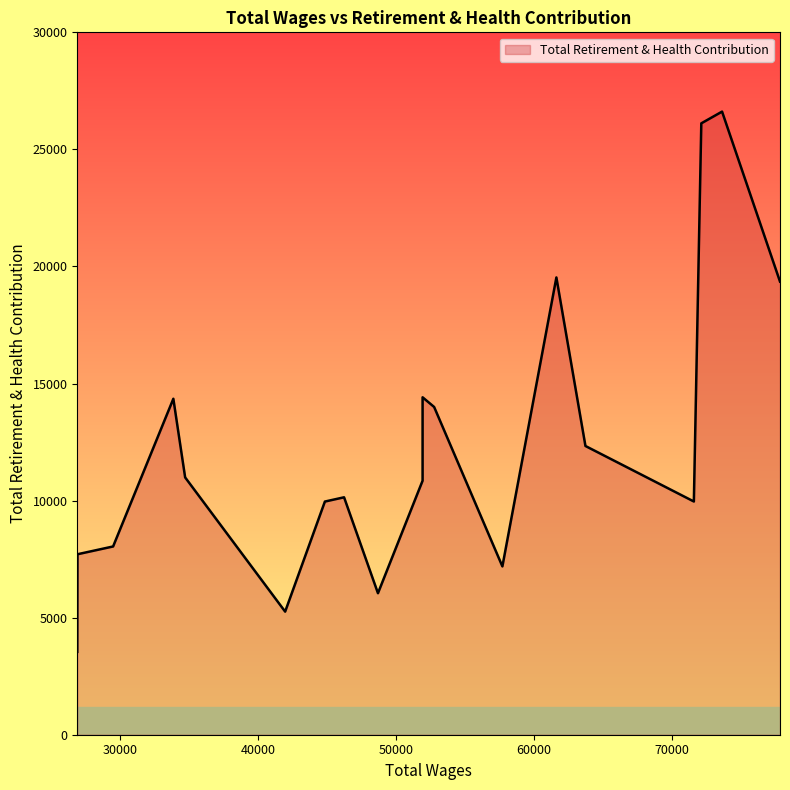

The value at 77839.0 is 19354. True or false?

True